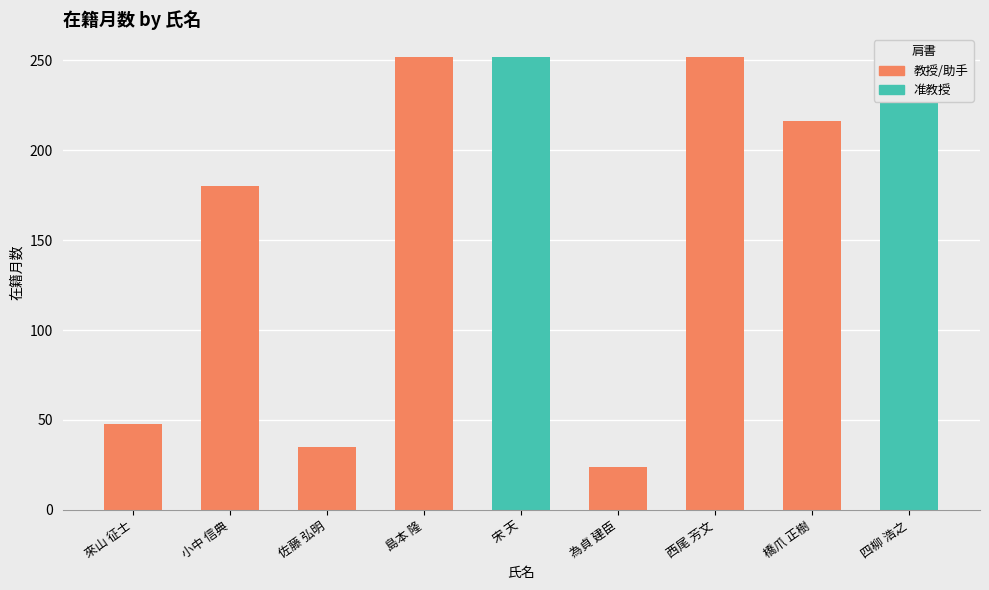

The chart shows a value of 252 at 島本 隆. True or false?

True